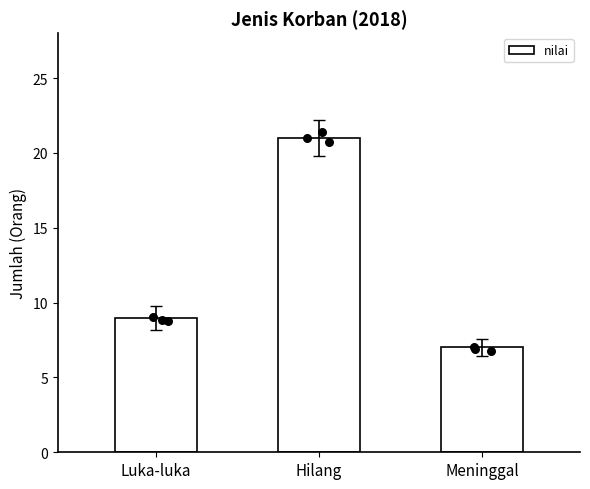

Between Luka-luka and Meninggal, which is larger?

Luka-luka